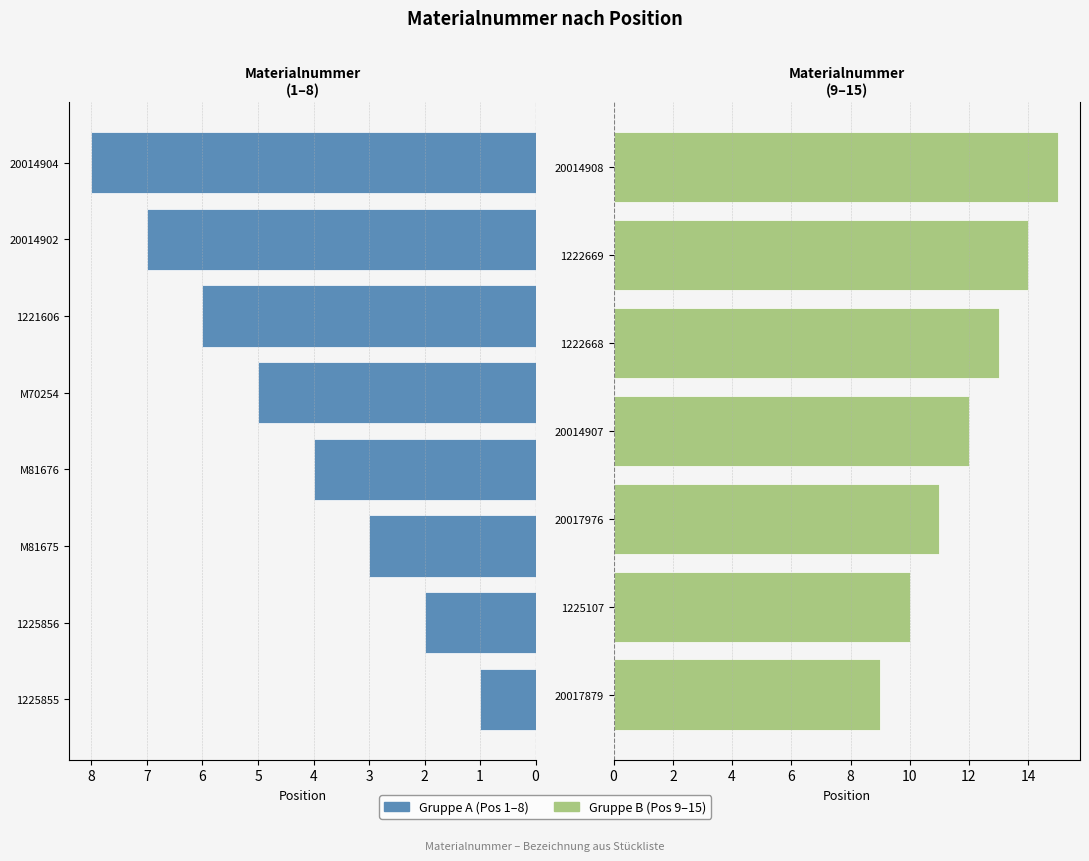

What is the sum of the values at 20017879 and 20014904?

17